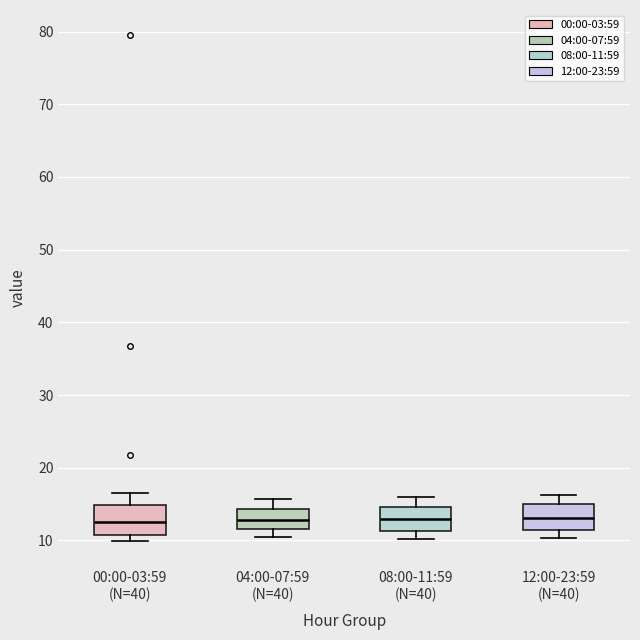

Reading left to right, read every box against the y-axis: the position of its median line, the range the box covers, and the ends of its whiskers. The values are not printed on the chart, so give them approximately, as read against the axis.

00:00-03:59 (N=40): median 13, box 11 to 15, whiskers 10 to 16
04:00-07:59 (N=40): median 13, box 12 to 14, whiskers 10 to 16
08:00-11:59 (N=40): median 13, box 11 to 15, whiskers 10 to 16
12:00-23:59 (N=40): median 13, box 11 to 15, whiskers 10 to 16